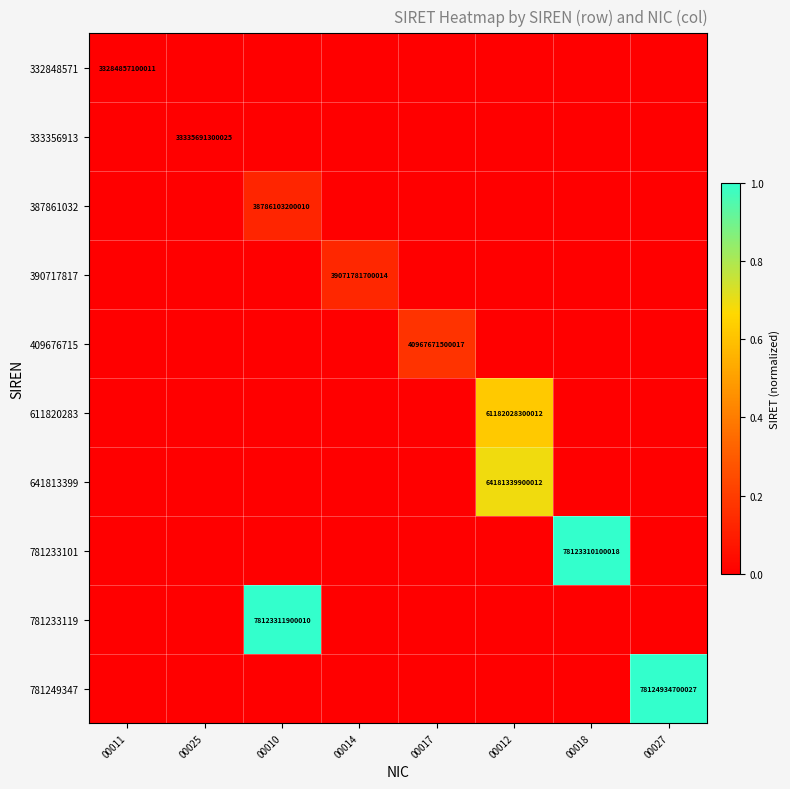

True or false: 387861032 has a value of 16210575269625 at 00010.

False